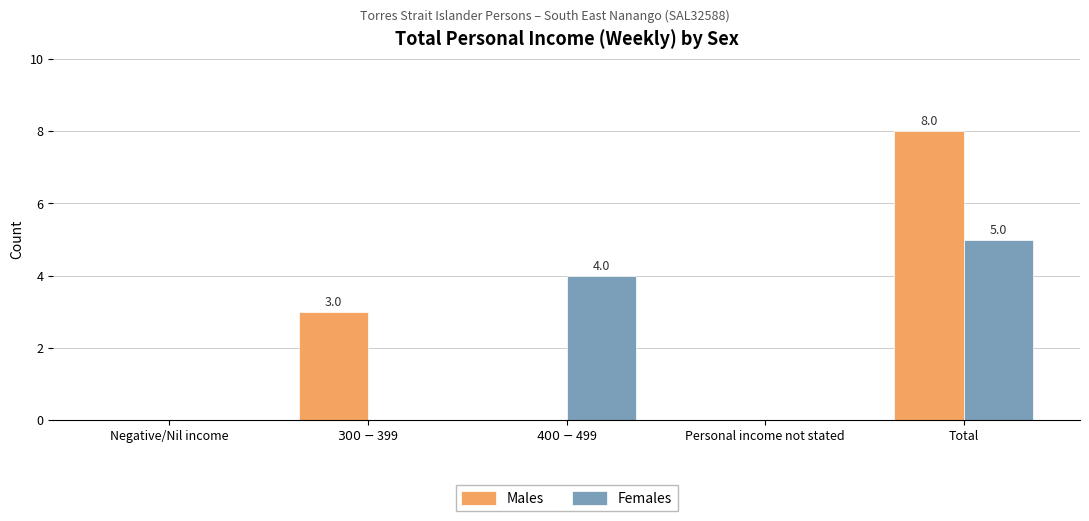

How many groups of bars are there?

5